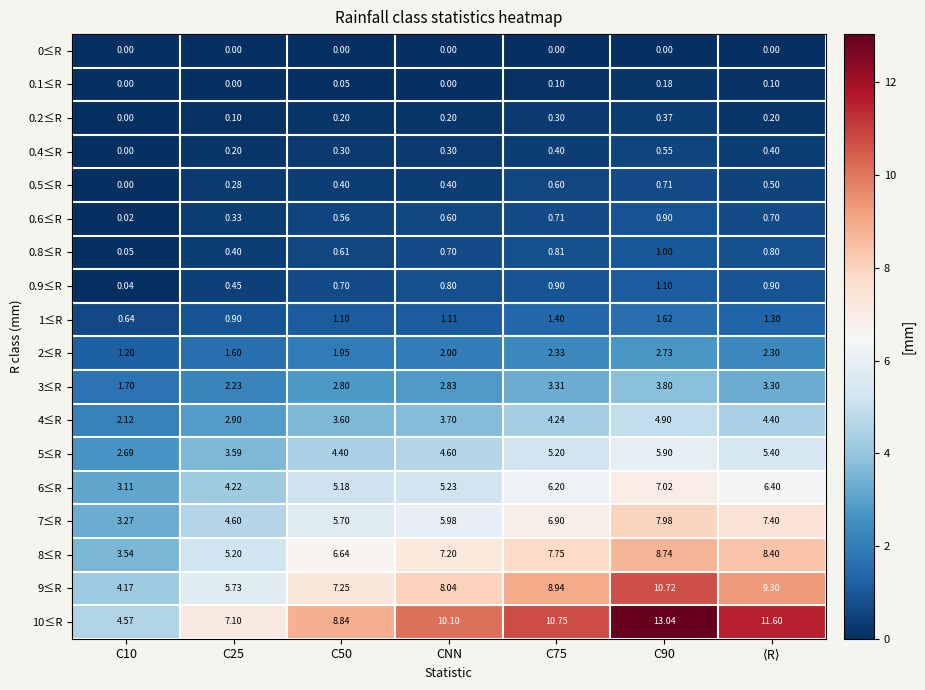

What is the greatest value displayed?

13.0